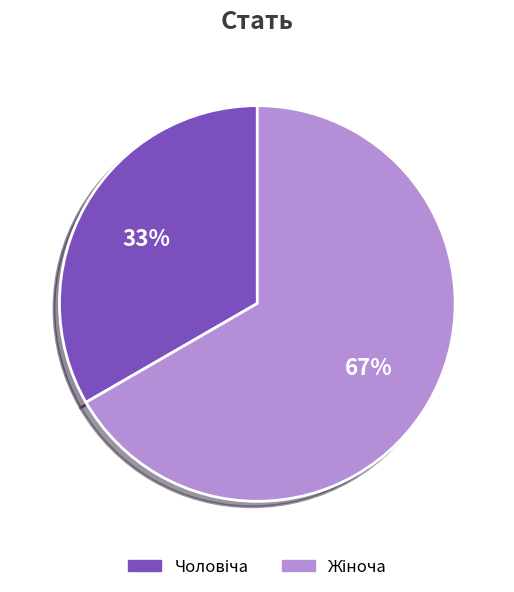

Is there a majority slice in this chart?

Yes